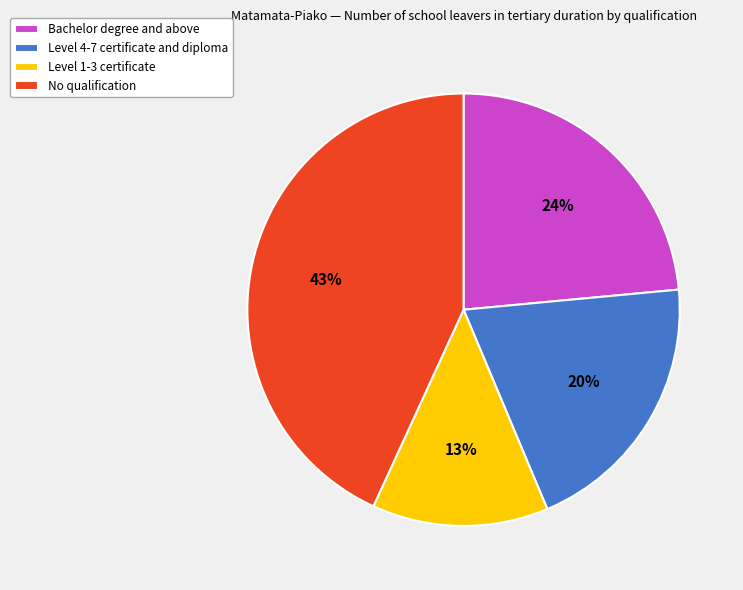

To the nearest percent, what portion does Level 1-3 certificate represent?

13%